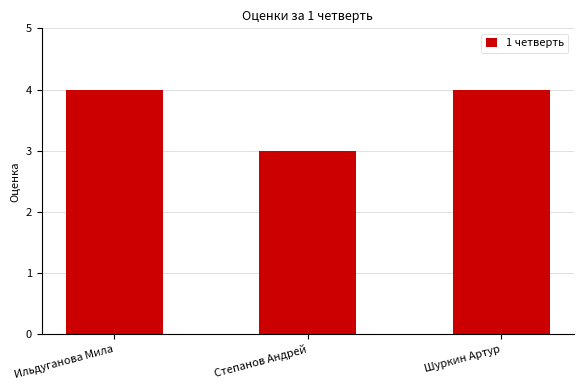

What is the difference between the maximum and minimum values?

1